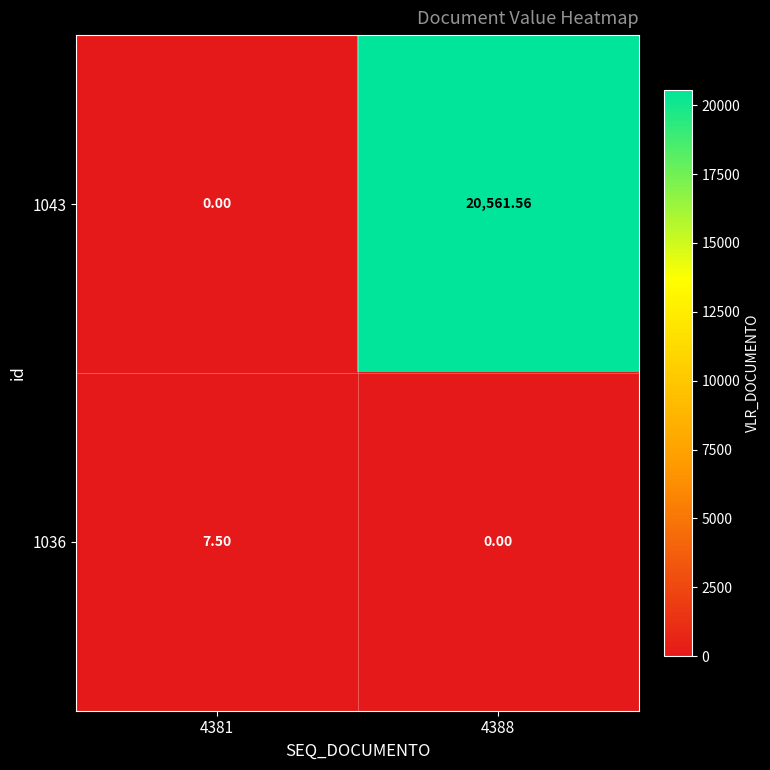

Is the value of 1036 at 4388 greater than the value of 1043 at 4388?

No